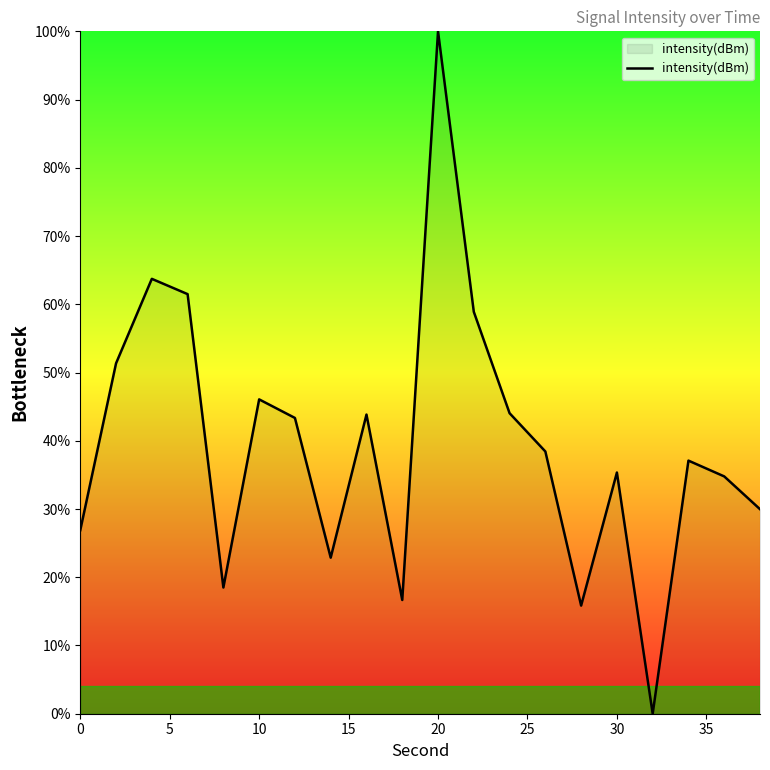

What is the difference between the maximum and minimum values?

100.0